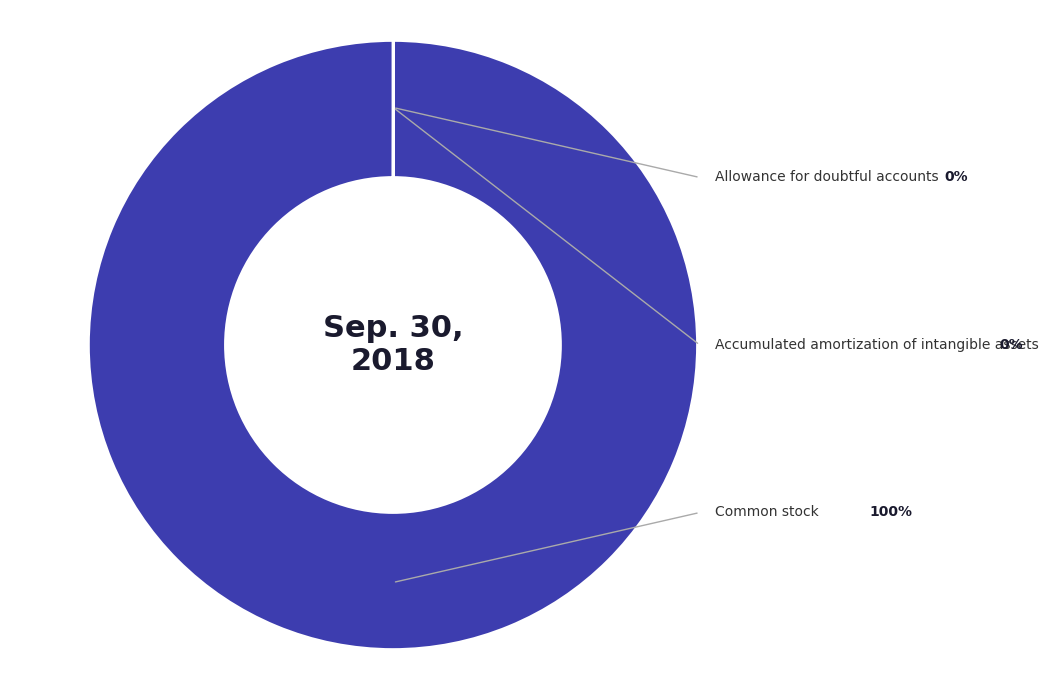

Does any single category account for the majority?

Yes